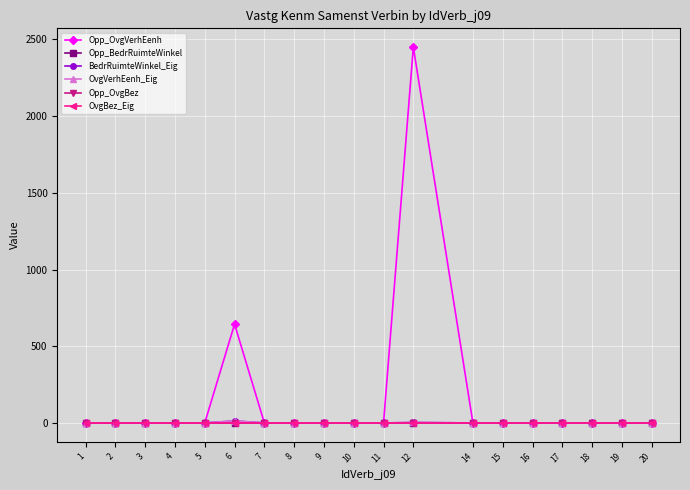

Which series has the largest range (max minus min)?

Opp_OvgVerhEenh